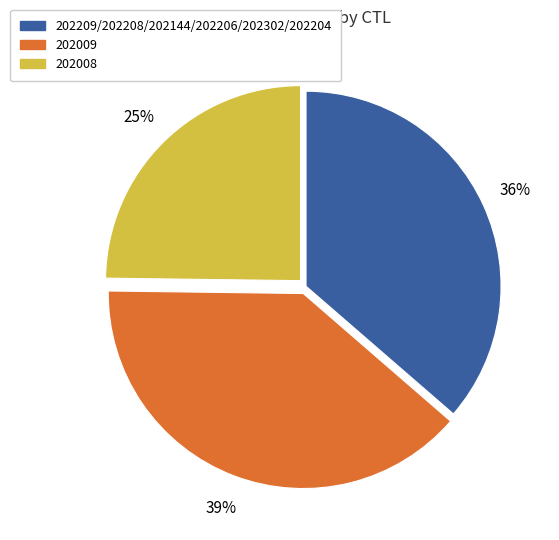

To the nearest percent, what is the difference between the largest and smallest slice percentages?

14%